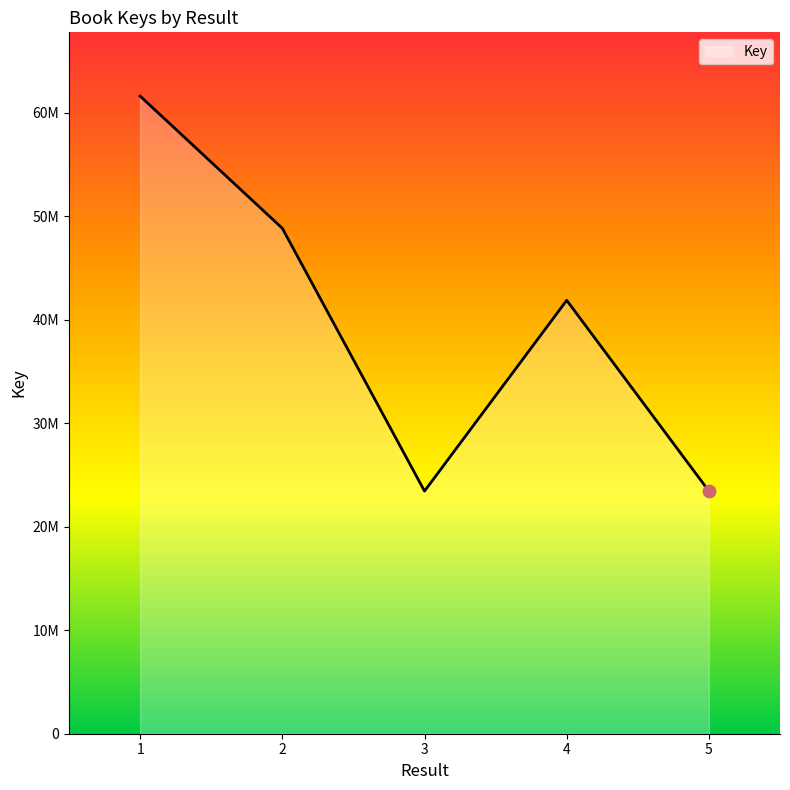

Approximately how many times larger is the value at 4 compared to 2?

0.9